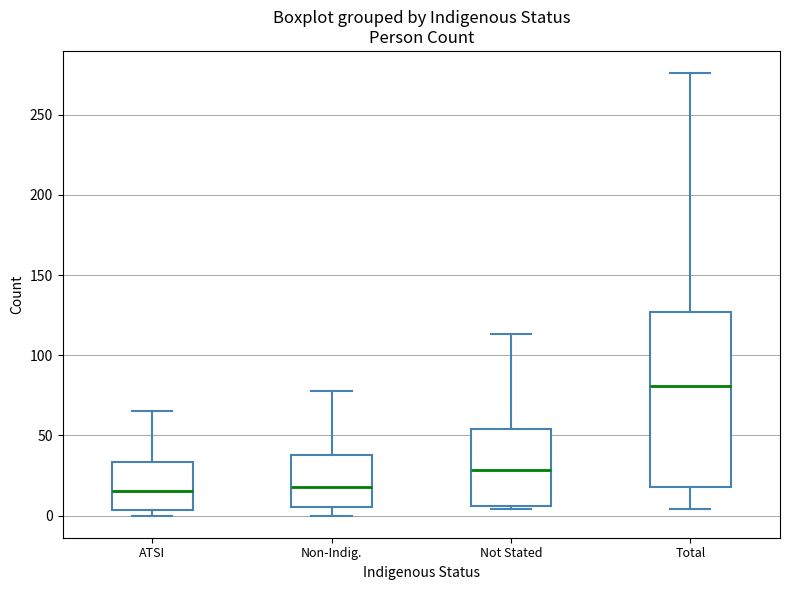

Reading left to right, transcribe this box plot: for each box, give where its median line is, the range the box spans, and where its two whiskers end, as read against the y-axis. The values are not printed on the chart, so give them approximately, as read against the axis.

ATSI: median 15, box 5 to 35, whiskers 0 to 65
Non-Indig.: median 20, box 5 to 40, whiskers 0 to 80
Not Stated: median 30, box 5 to 55, whiskers 5 (just below the box's lower edge) to 115
Total: median 80, box 20 to 125, whiskers 5 to 275